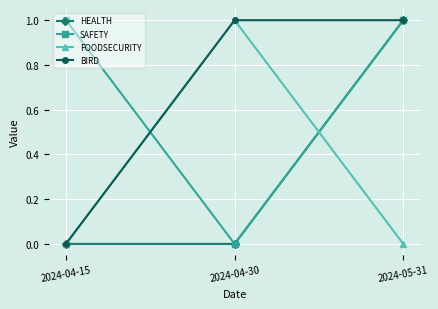

Reading right to left, transcribe all the data shown in this chart.

HEALTH: 1	0	0
SAFETY: 1	0	1
FOODSECURITY: 0	1	0
BIRD: 1	1	0